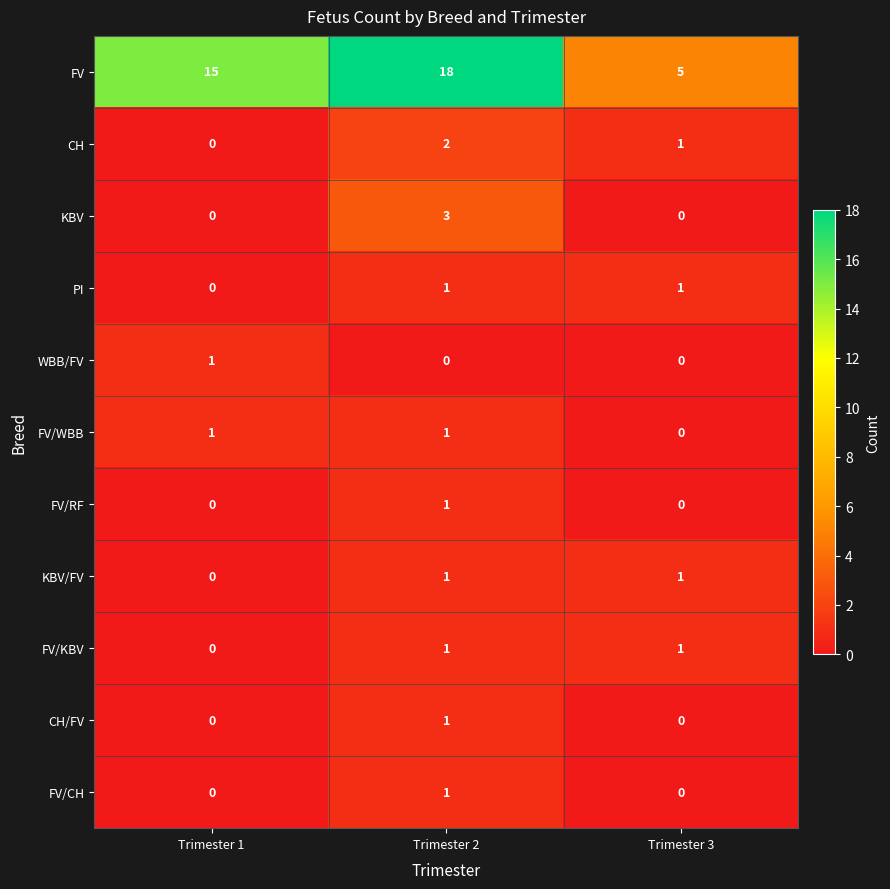

What is the difference between the highest and lowest values at Trimester 2?

18